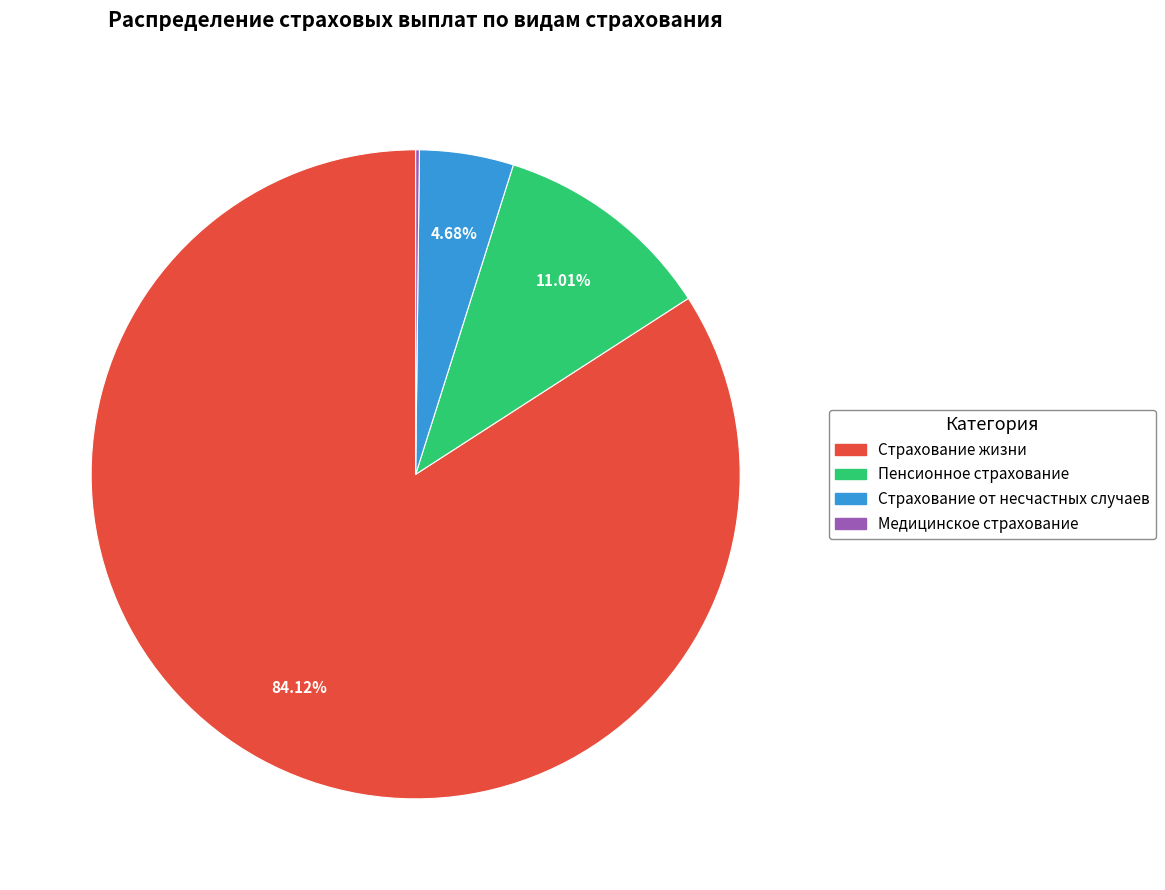

Combined, do Страхование жизни and Страхование от несчастных случаев account for over 50%?

Yes